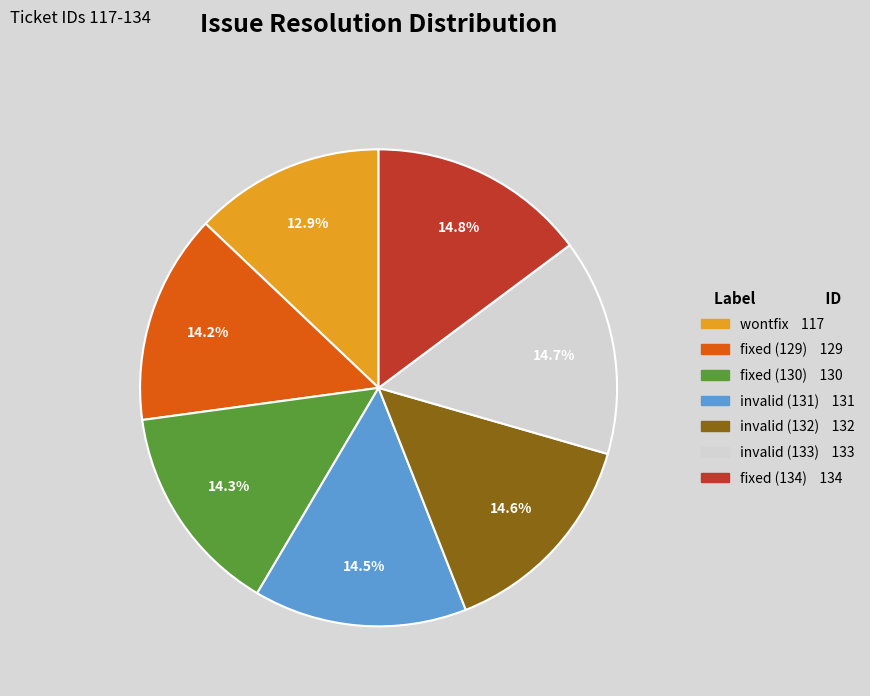

To the nearest percent, what percentage of the pie is wontfix?

13%